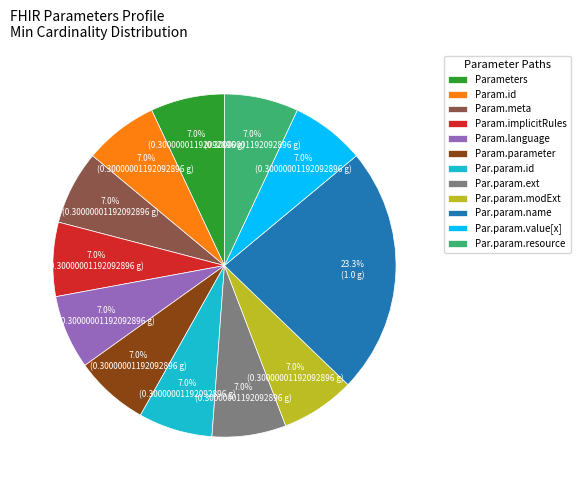

Is there any slice that represents more than half of the pie?

No